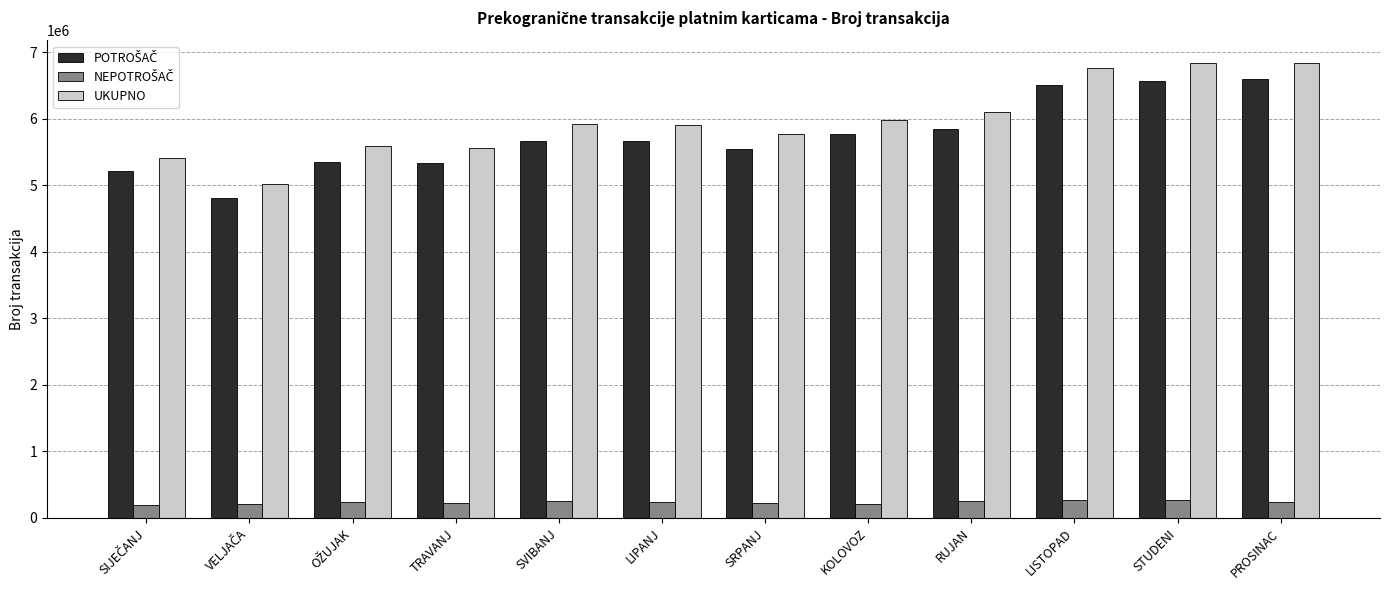

What is the label of the 7th bar from the right?

LIPANJ